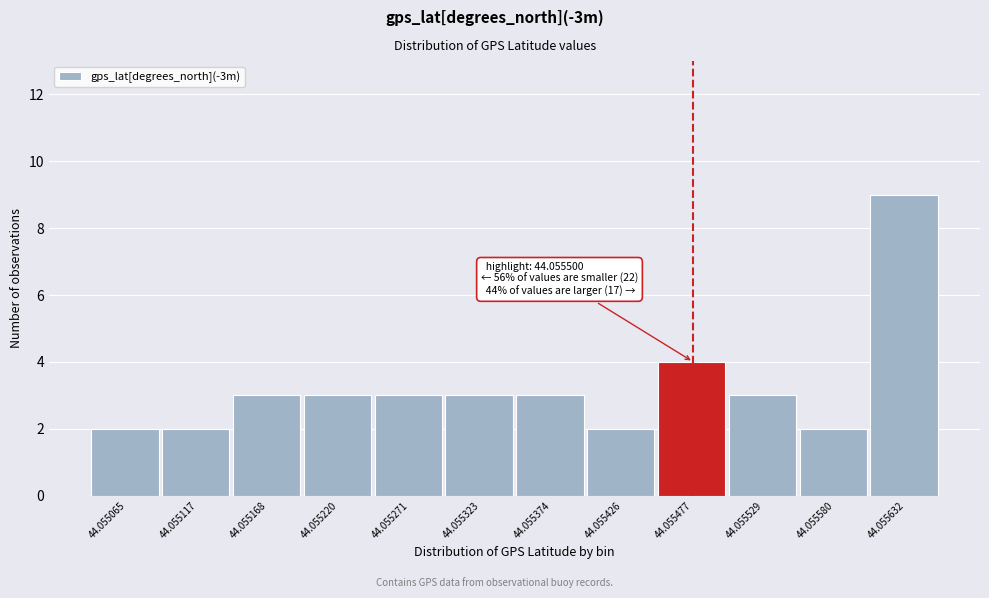

Reading right to left, list all the values displayed in this chart.

44.055632=9	44.055580=2	44.055529=3	44.055477=4	44.055426=2	44.055374=3	44.055323=3	44.055271=3	44.055220=3	44.055168=3	44.055117=2	44.055065=2